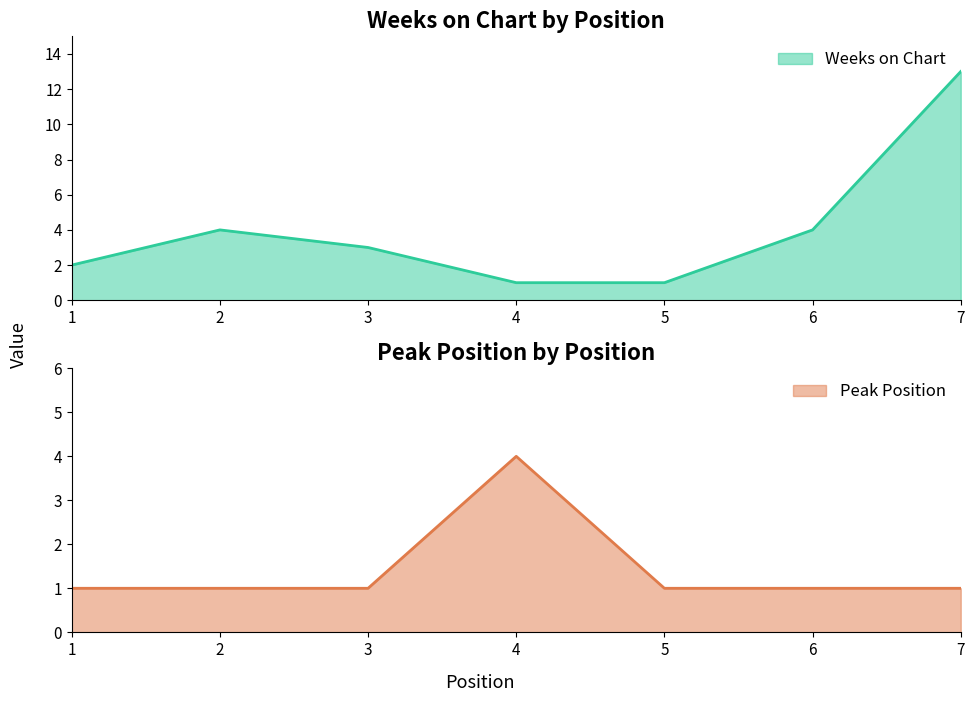

What is the average value of the Weeks on Chart series?

4